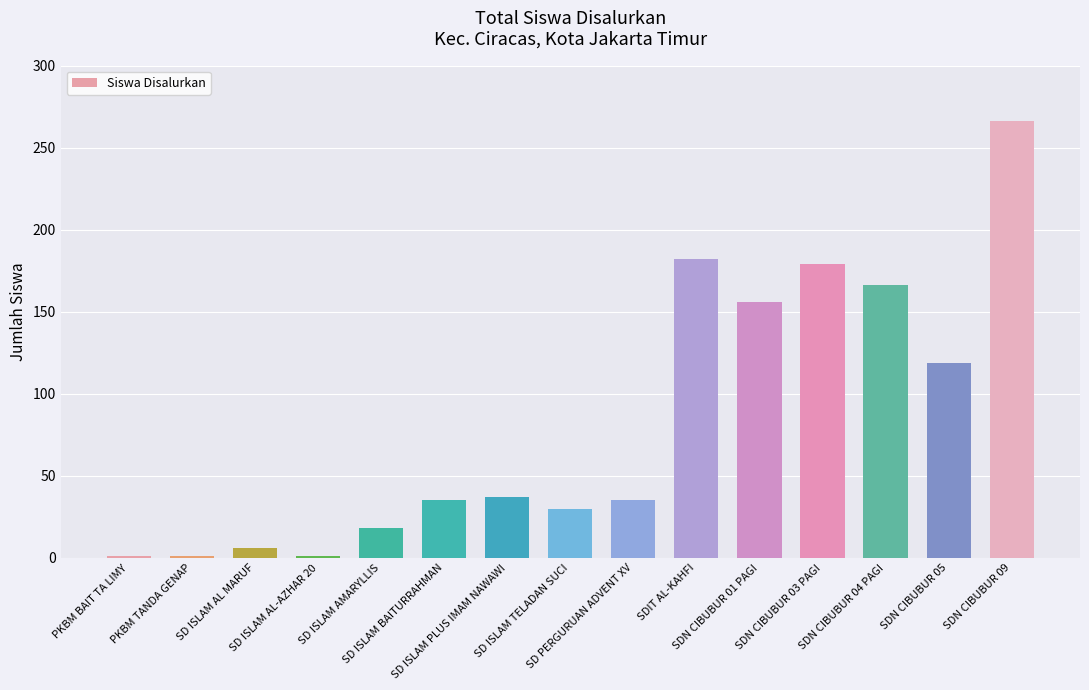

What is the maximum value shown in the chart?

266